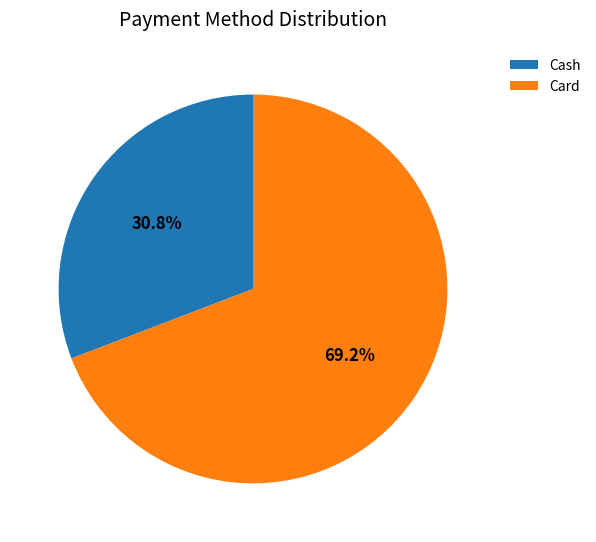

Is there a majority slice in this chart?

Yes